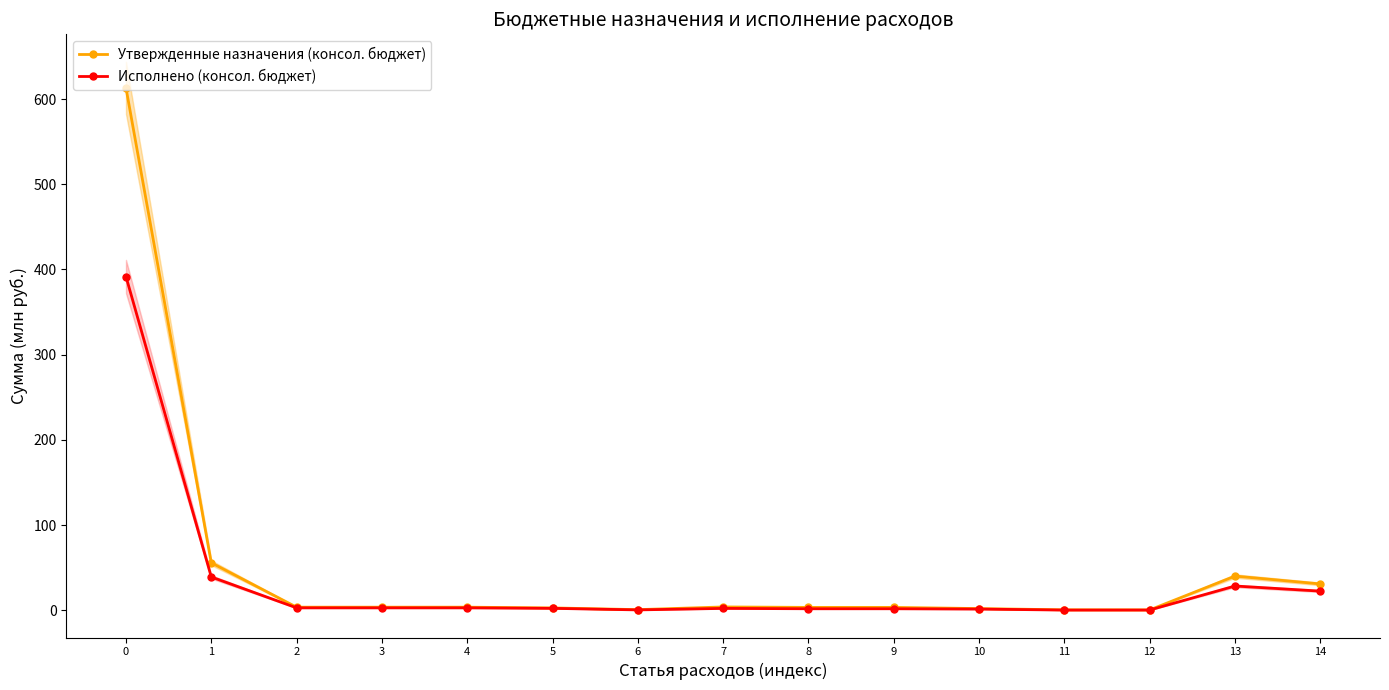

What is the sum of the Утвержденные назначения (консол. бюджет) values at 0 and 2?

616.8